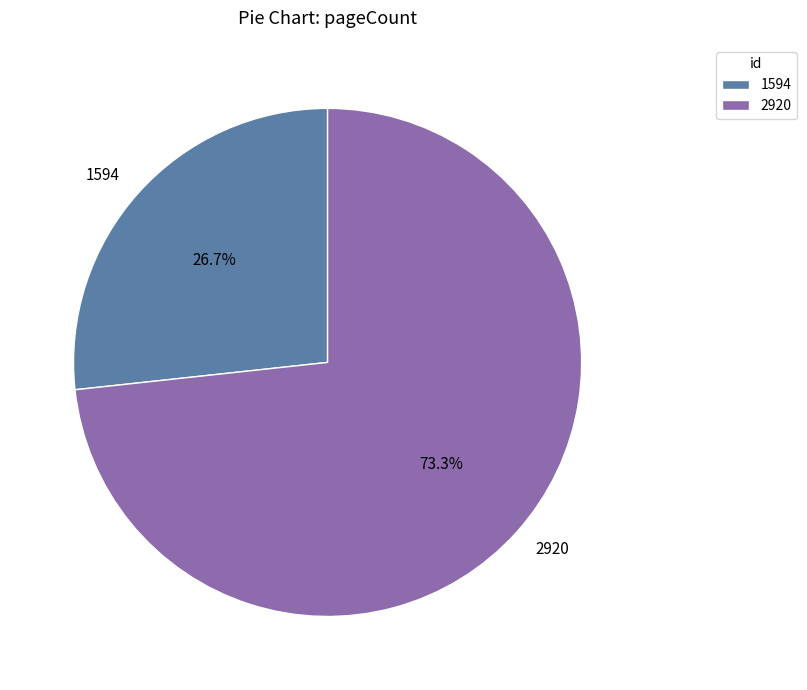

Is the sum of 1594 and 2920 greater than half?

Yes